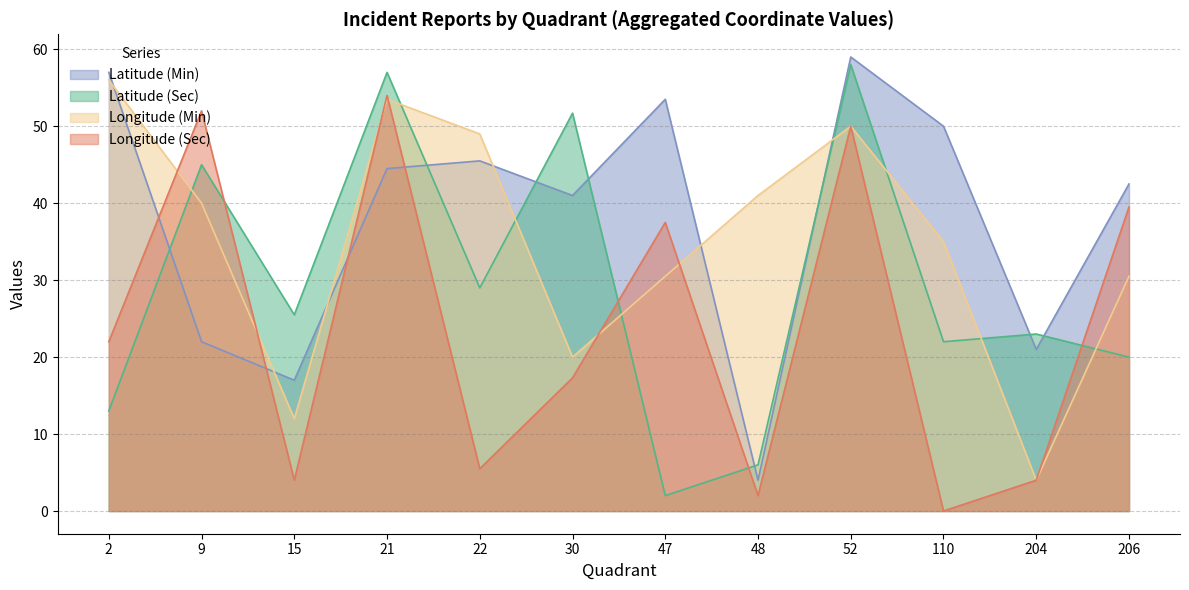

List the series in order of their peak value, lowest first.

Longitude (Sec), Longitude (Min), Latitude (Sec), Latitude (Min)